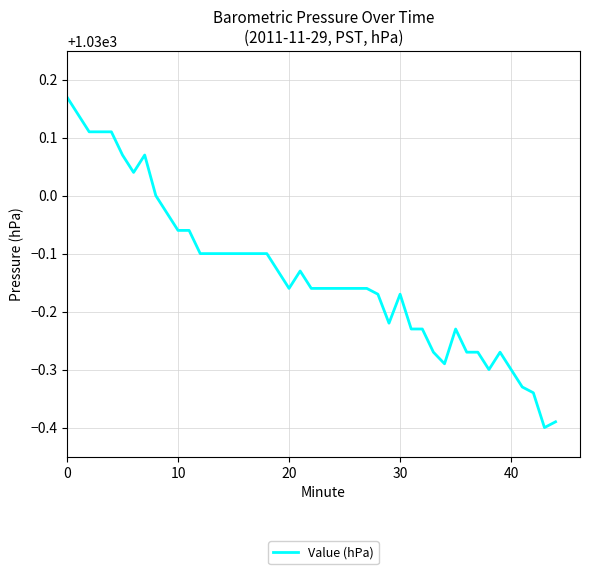

What is the difference between the maximum and minimum values?

0.6